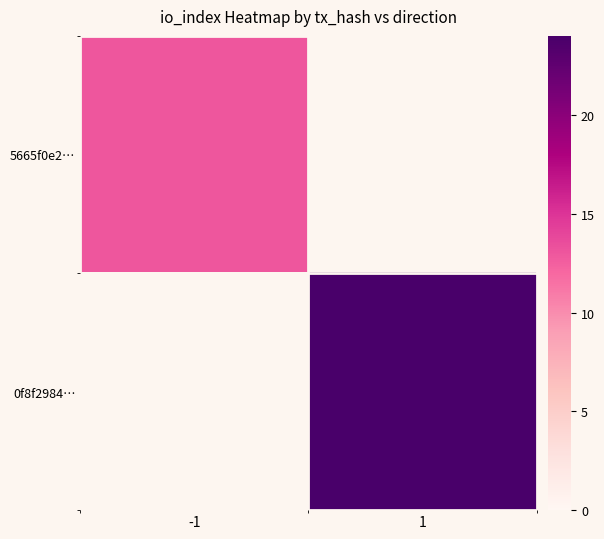

List the series in order of their peak value, lowest first.

5665f0e2…, 0f8f2984…